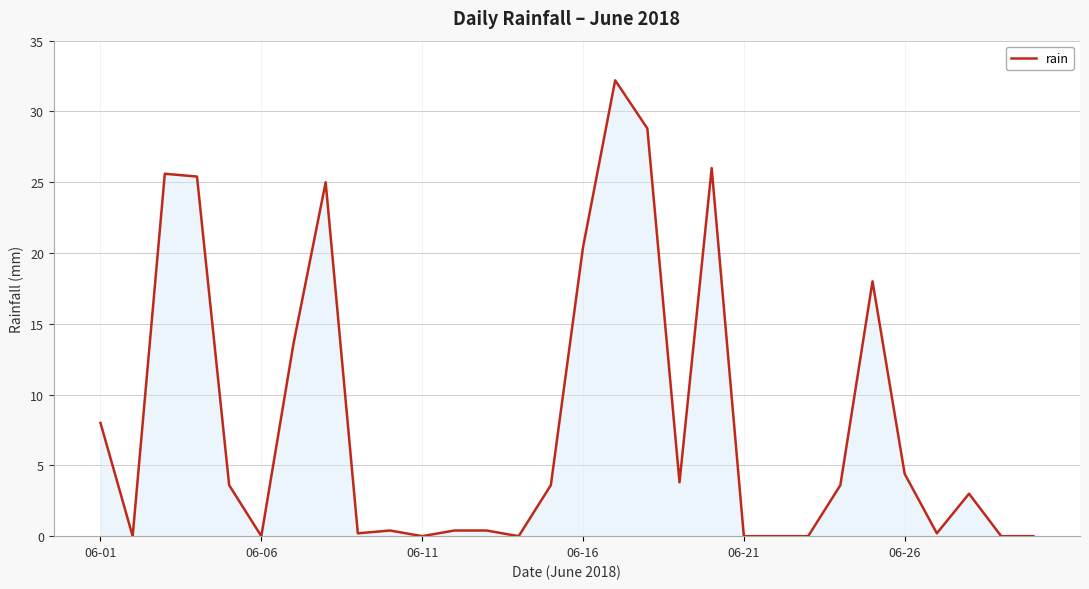

What is the greatest value displayed?

32.2